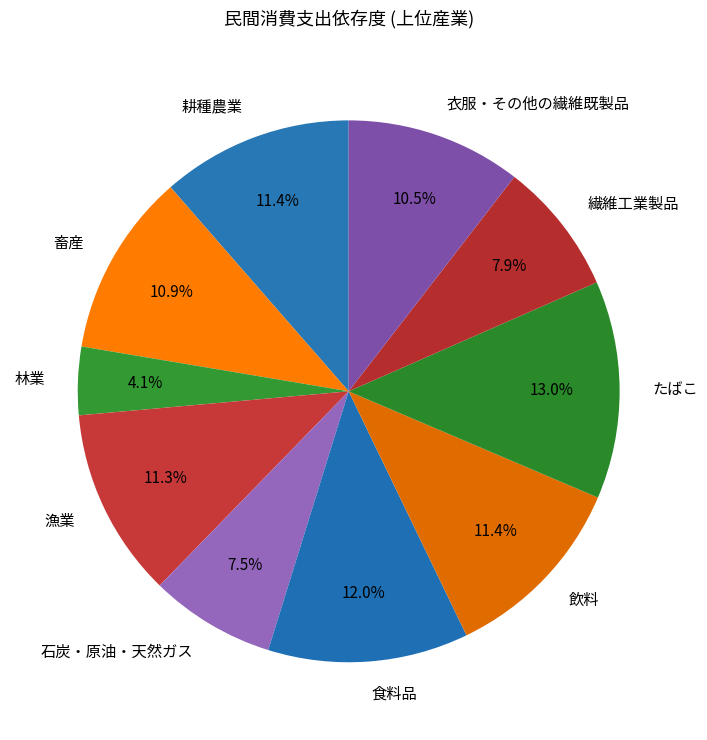

Does 衣服・その他の繊維既製品 account for over 50% of the chart?

No